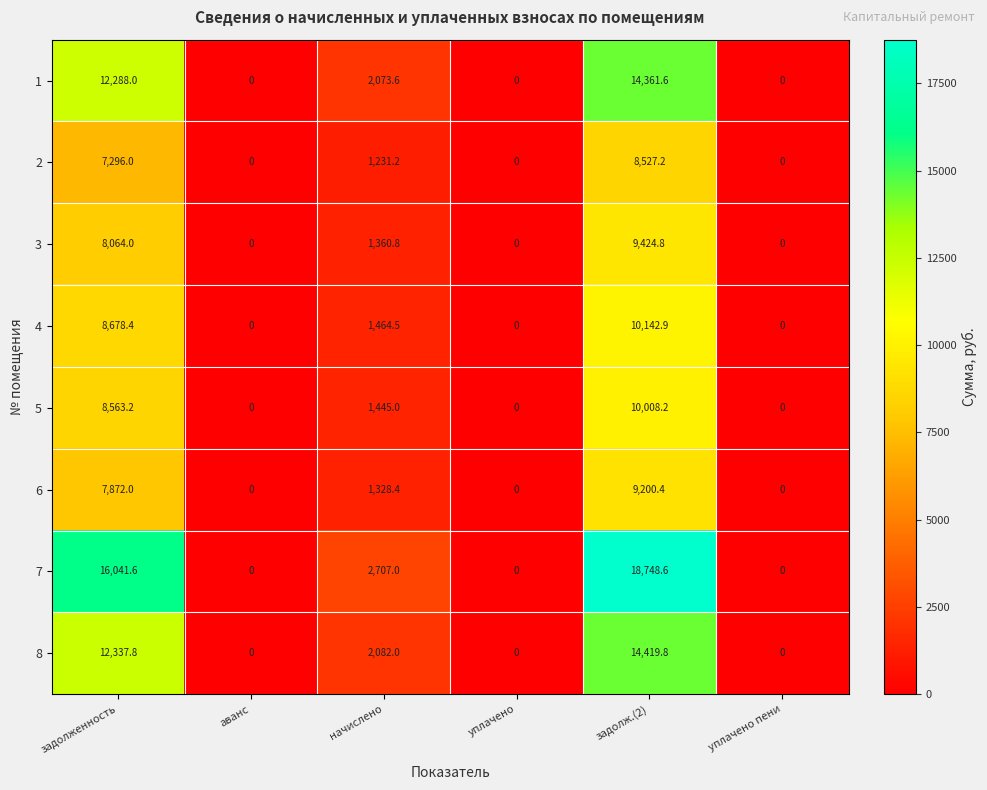

At which label does 4 first exceed 1464?

задолженность